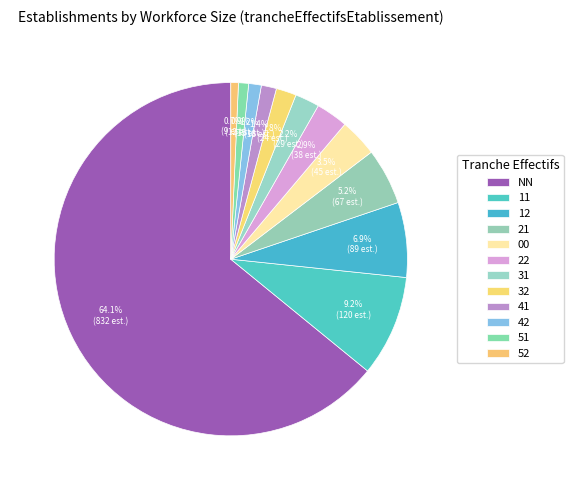

Rank the categories by value from lowest to highest.

52, 51, 42, 41, 32, 31, 22, 00, 21, 12, 11, NN